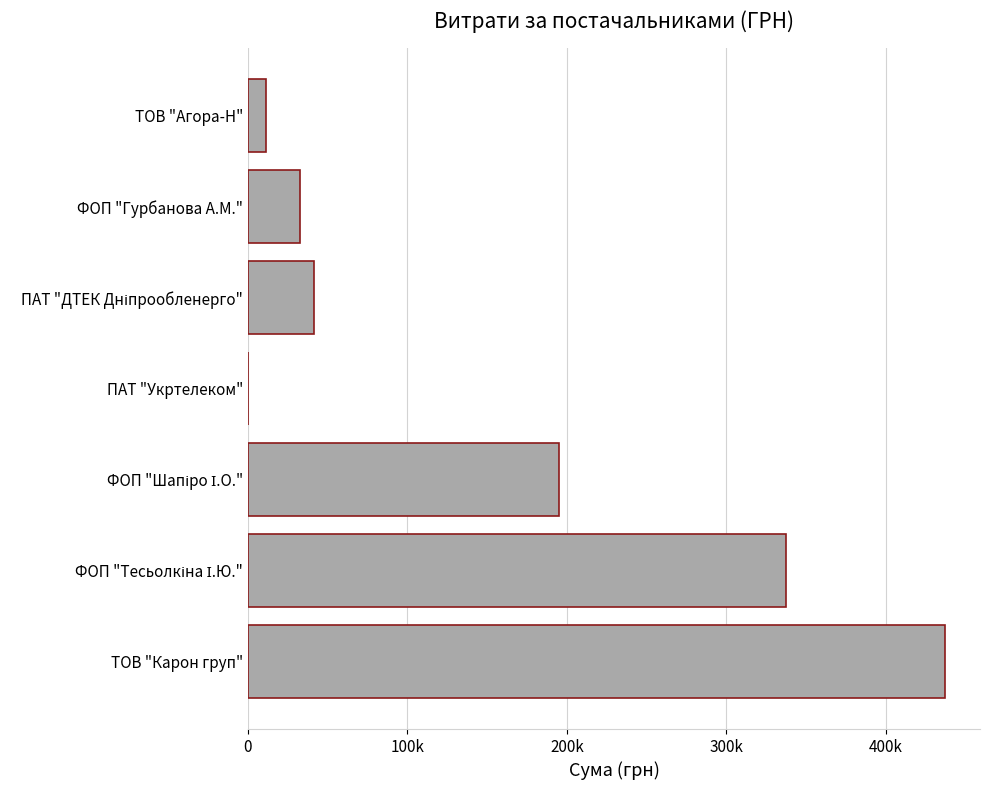

Are the bars horizontal?

Yes